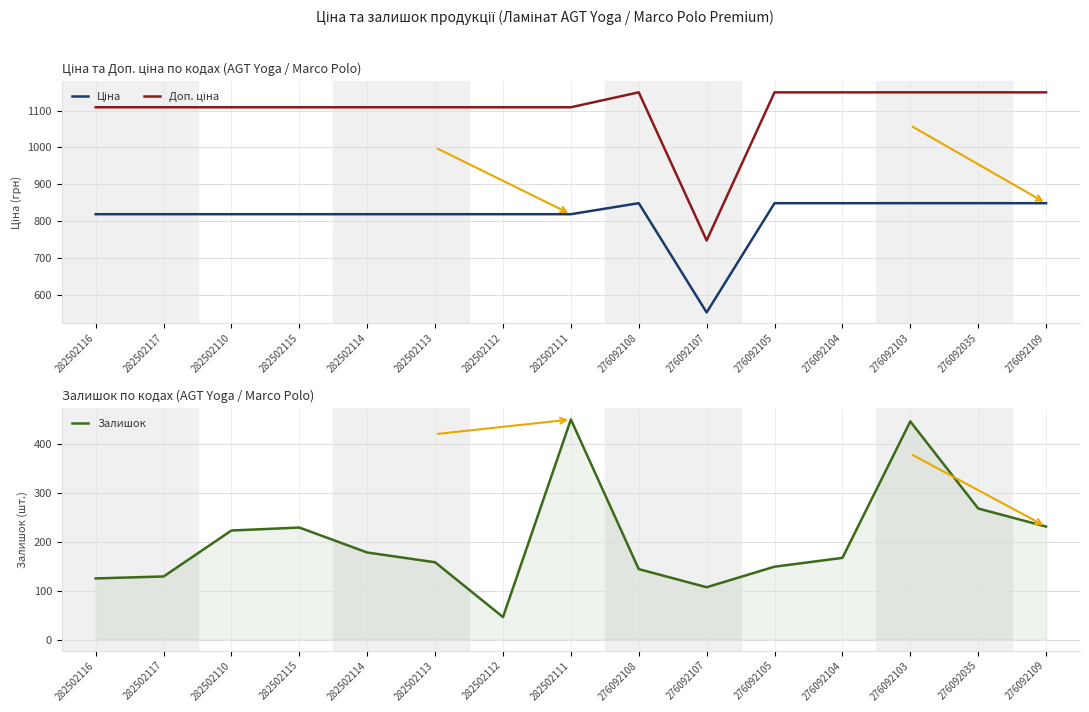

What is the difference between the Залишок values at 276092105 and 282502114?

29